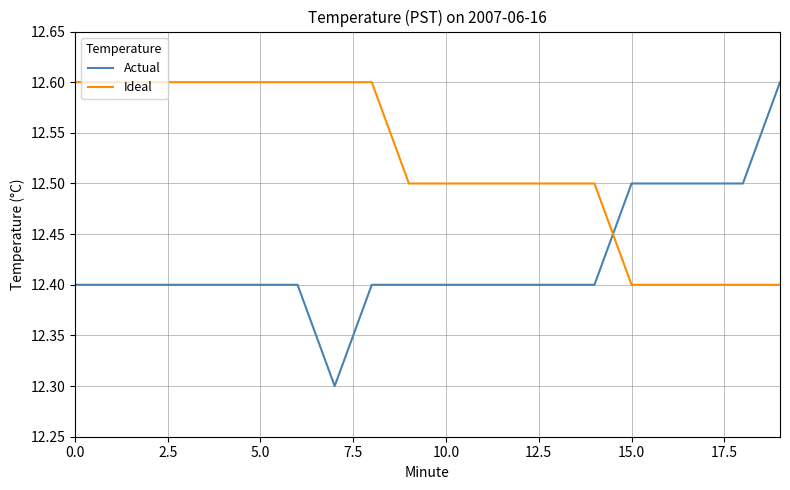

Which series has the largest range (max minus min)?

Actual